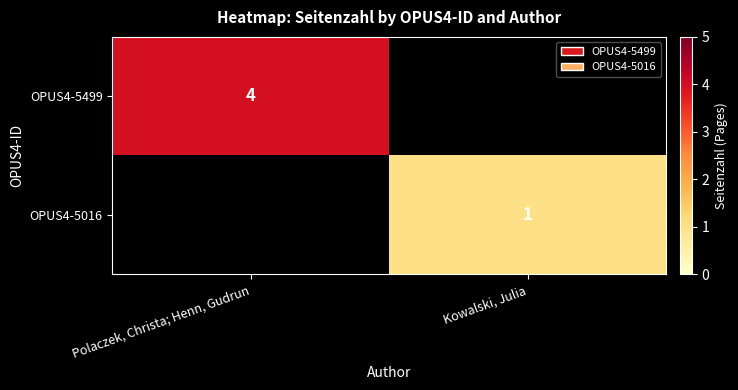

The value of OPUS4-5016 at Kowalski, Julia is 1. True or false?

True